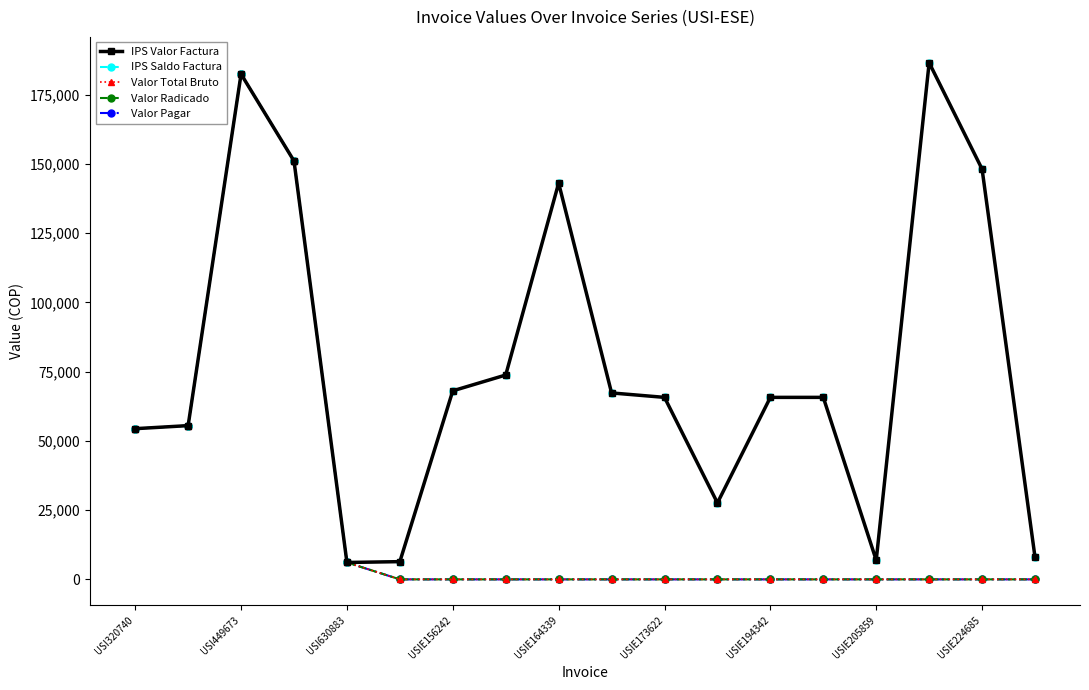

In Valor Total Bruto, how many points are higher than both neighbors (excluding endpoints)?

1